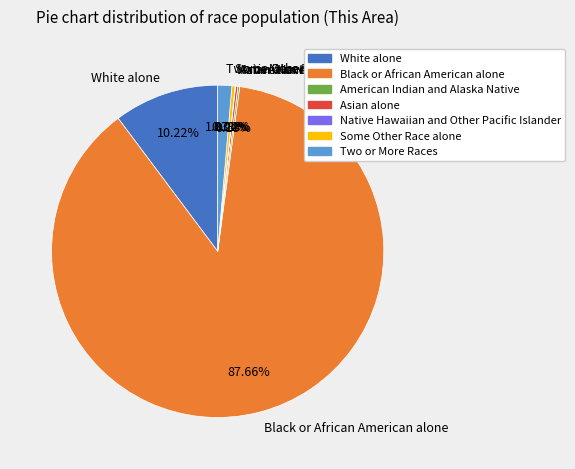

Approximately how many times larger is the value at Black or African American alone compared to White alone?

8.6